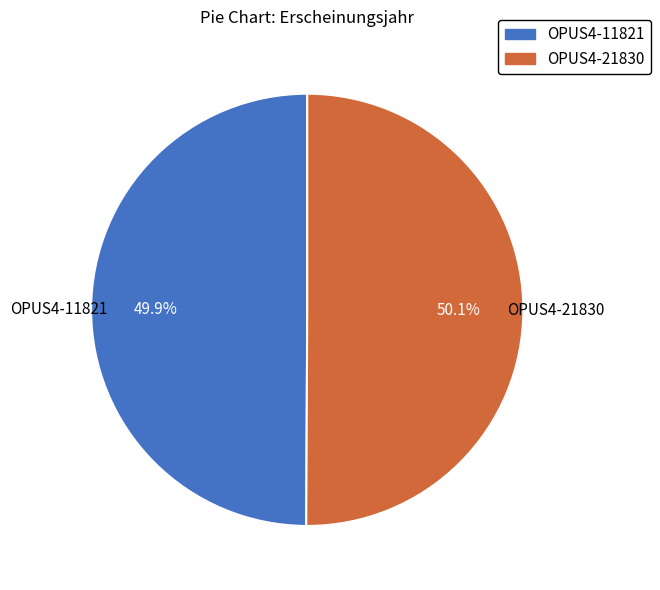

True or false: OPUS4-11821 accounts for 57% of the total.

False